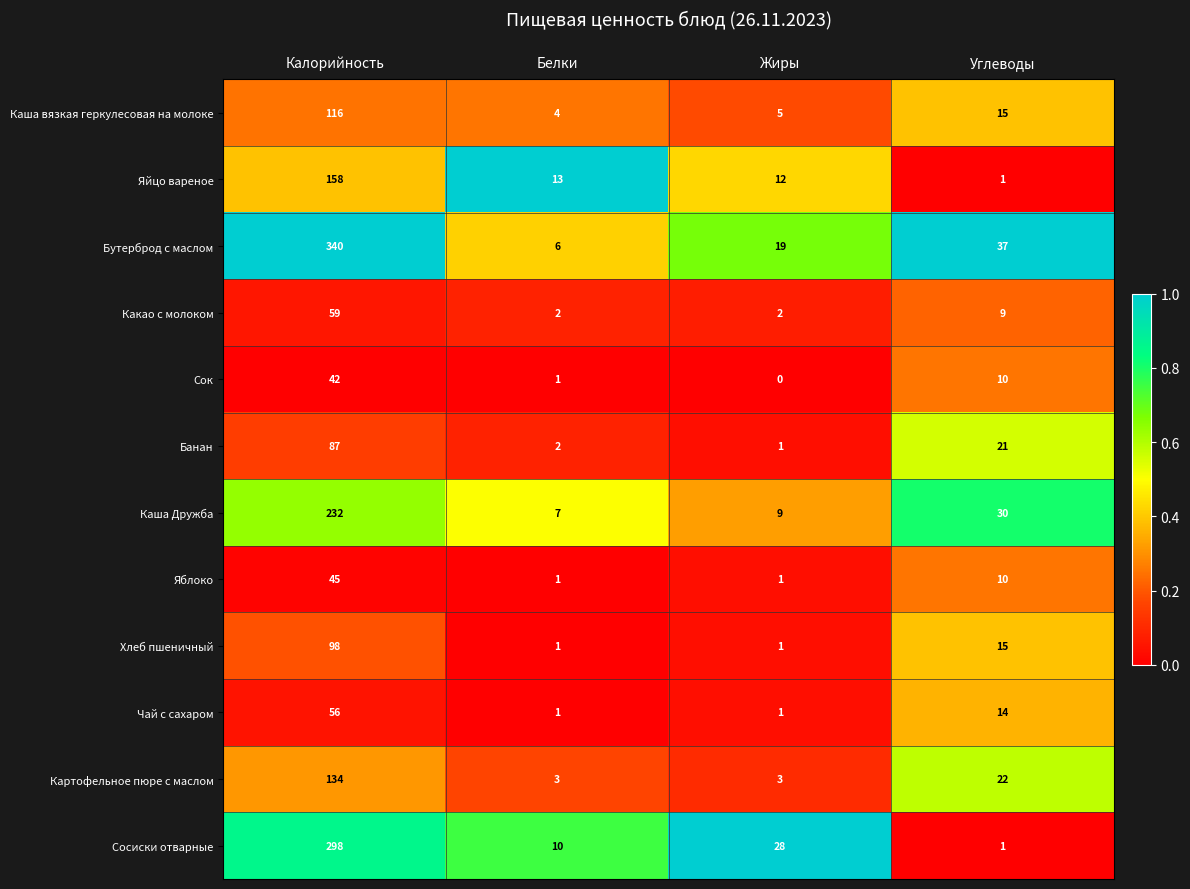

List the series in order of their peak value, lowest first.

Сок, Яблоко, Чай с сахаром, Какао с молоком, Банан, Хлеб пшеничный, Каша вязкая геркулесовая на молоке, Картофельное пюре с маслом, Яйцо вареное, Каша Дружба, Сосиски отварные, Бутерброд с маслом